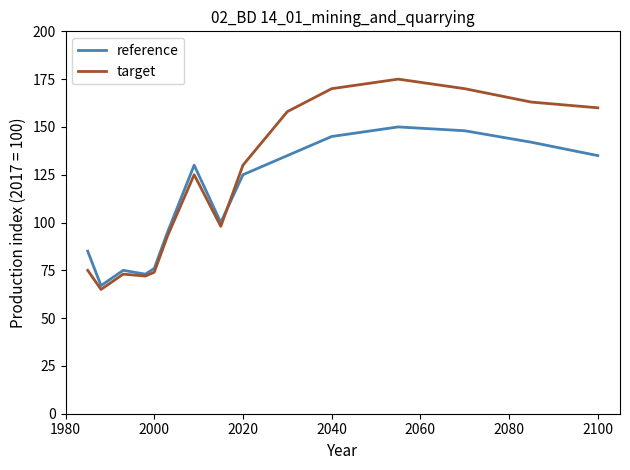

Does the chart display data point markers on the line(s)?

No